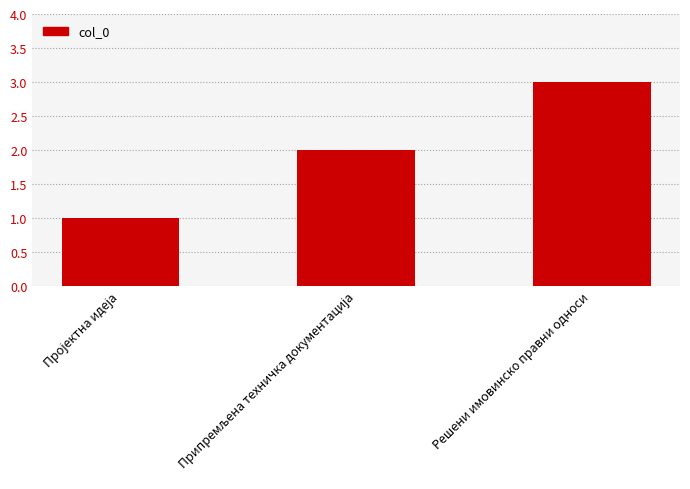

Reading right to left, list all the values displayed in this chart.

3	2	1